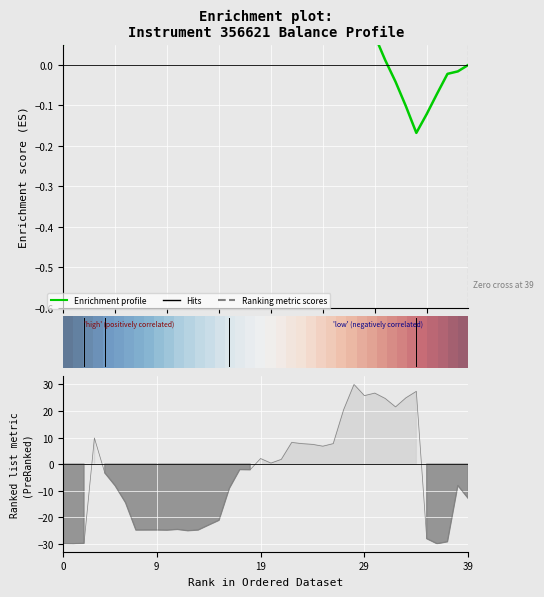

The Ranking metric scores series shows 5.1 at 24. True or false?

False